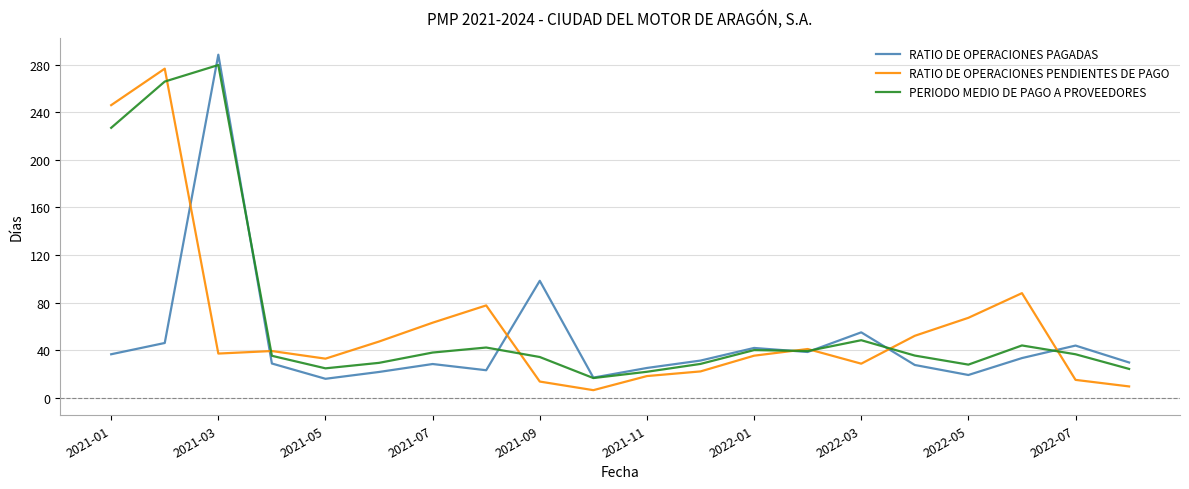

What is the lowest value of the RATIO DE OPERACIONES PAGADAS series?

16.2